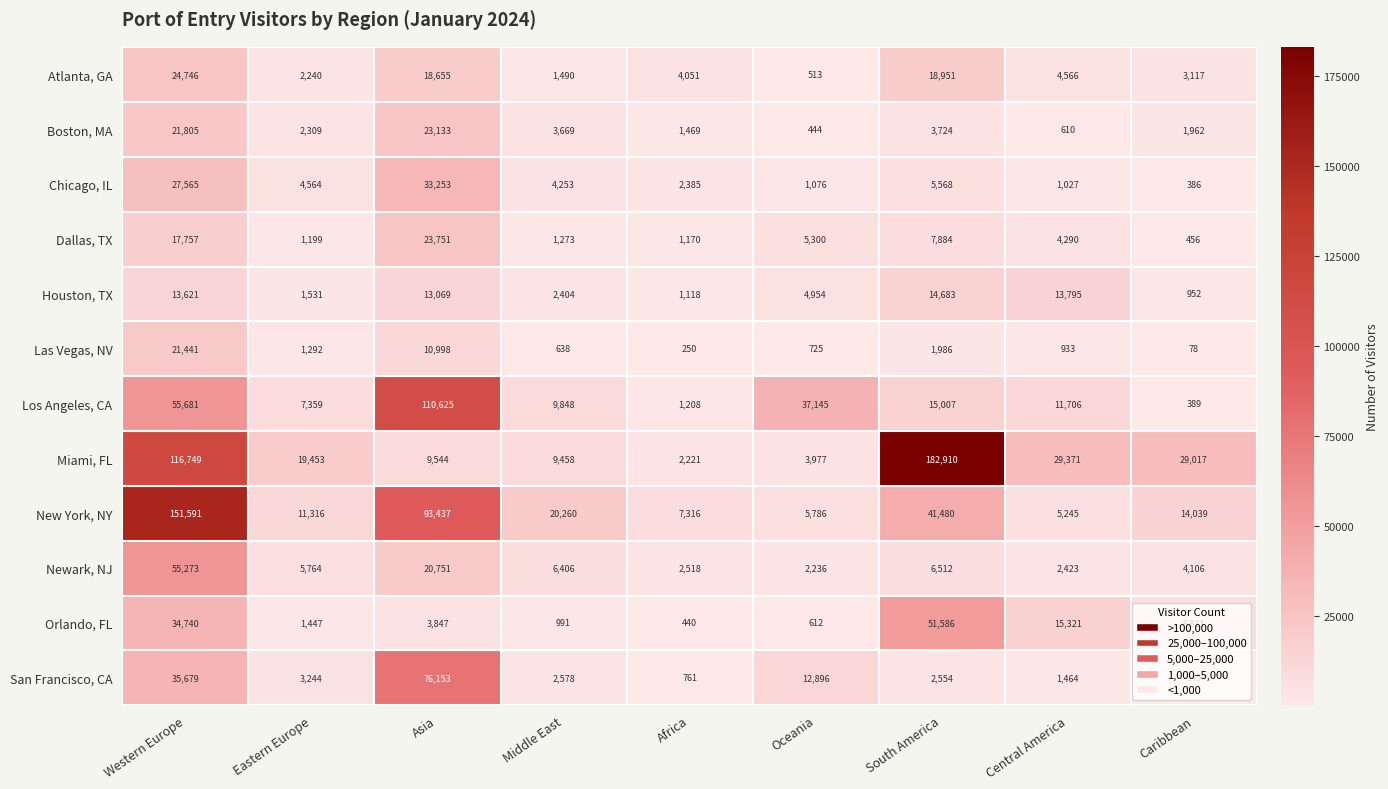

What is the spread (max minus min) of values at Central America?

28761